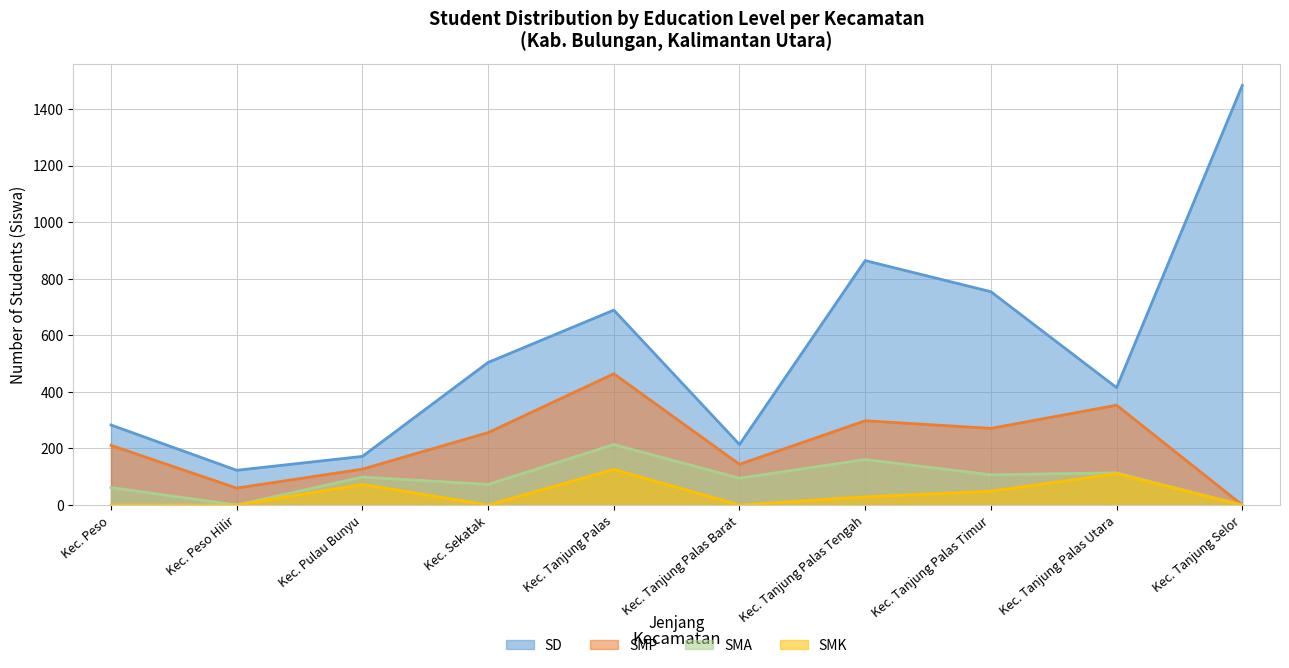

What is the label of the 7th point from the right?

Kec. Sekatak